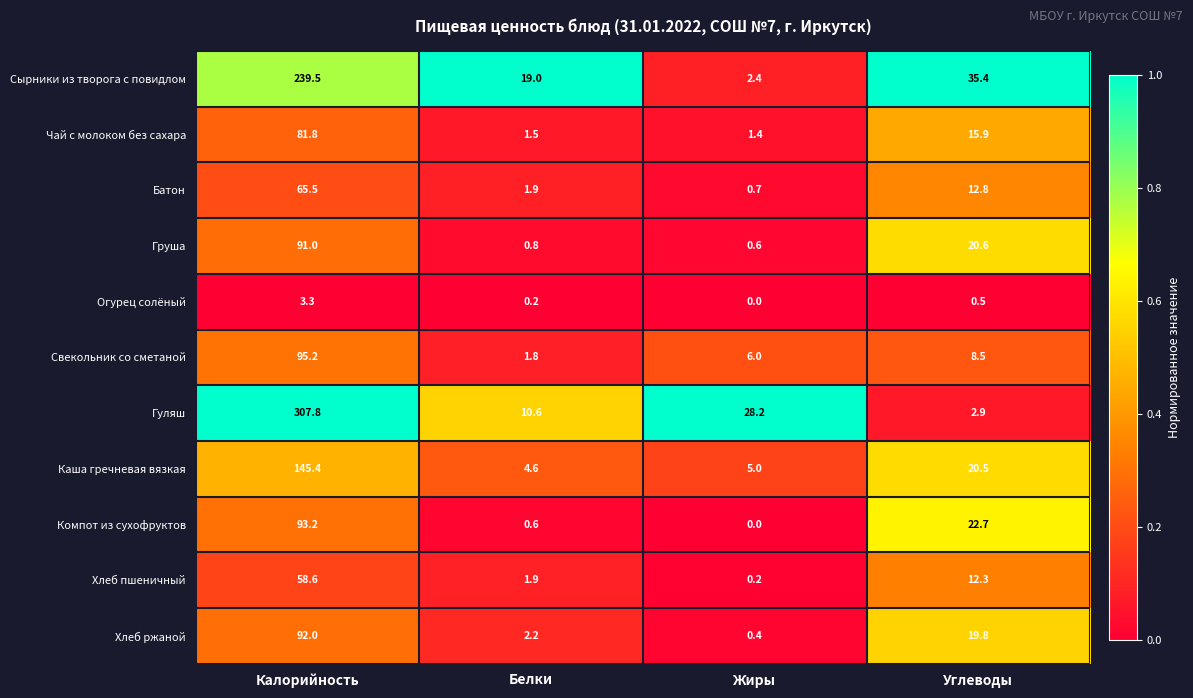

Which series changed the most between Калорийность and Углеводы?

Гуляш